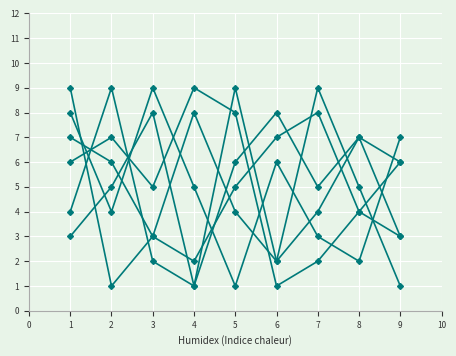

How many lines are shown in the chart?

6